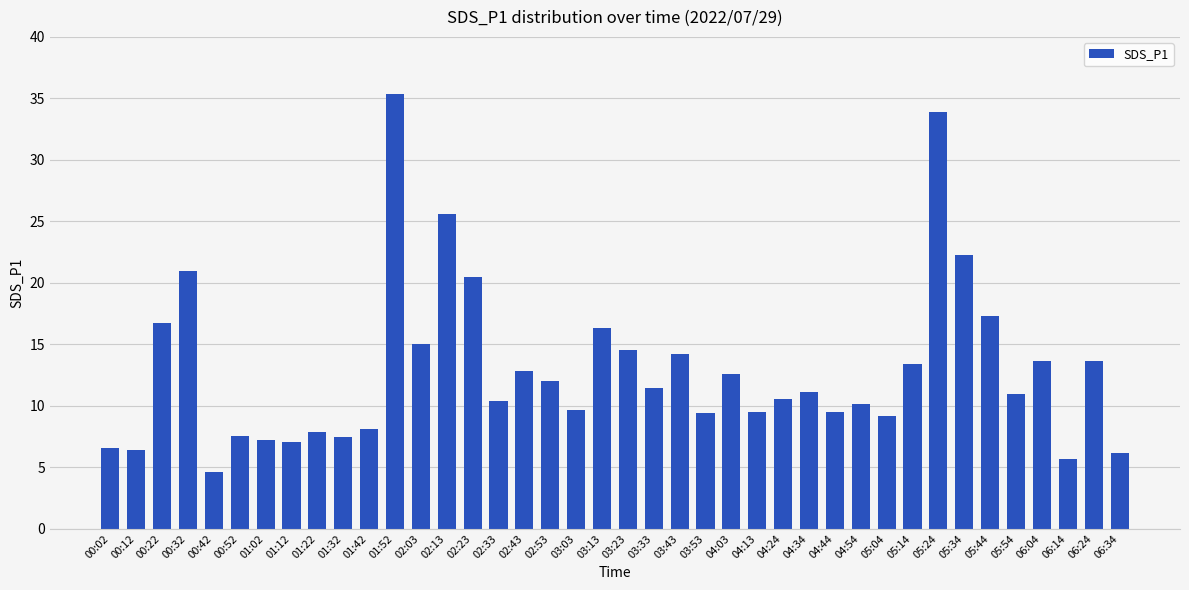

Is it true that the value at 04:54 is 10.2?

True